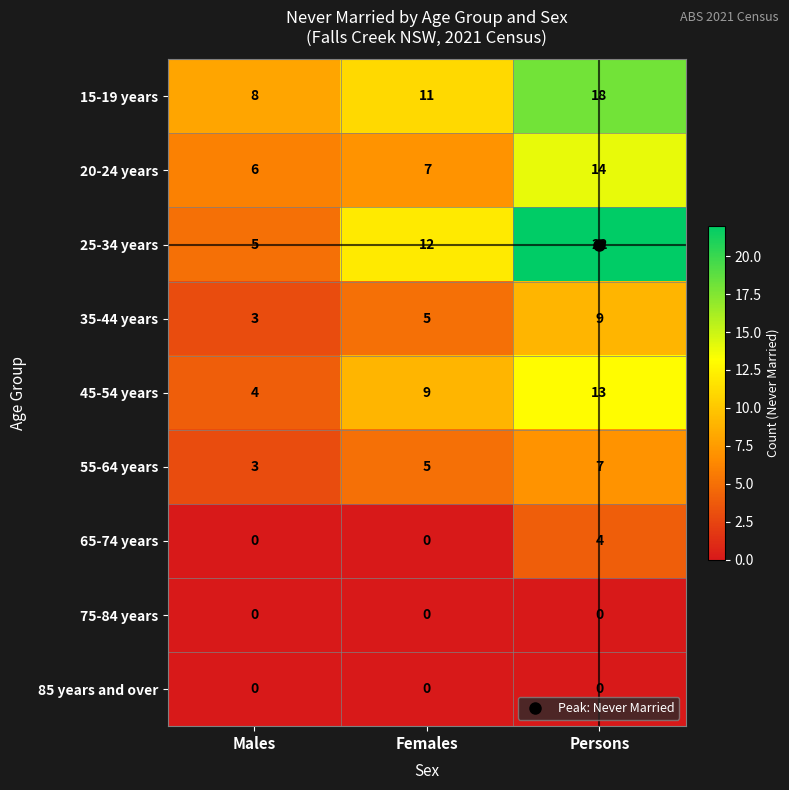

How many data points does each series have?

3